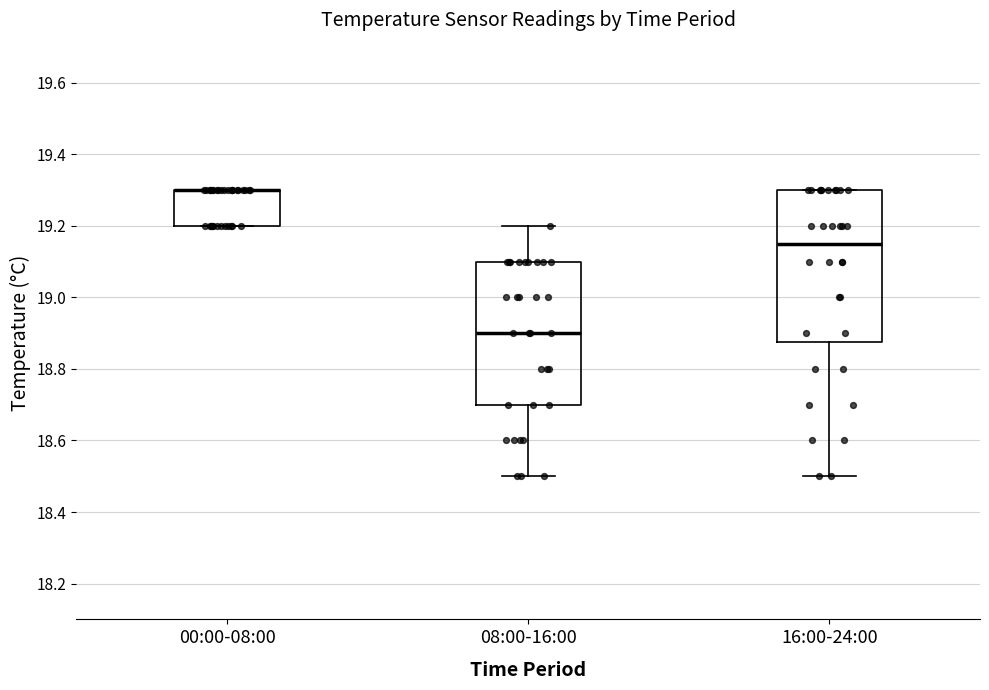

Where is the lower edge of the box for 16:00-24:00 on the y-axis? The values are not printed on the chart, so give them approximately, as read against the axis.

18.88